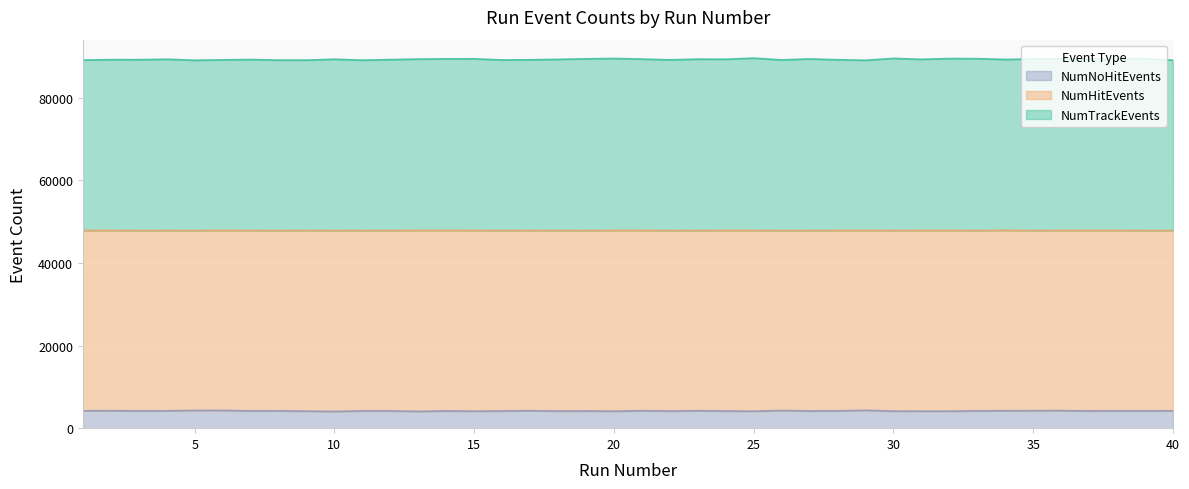

In NumTrackEvents, how many points are lower than both neighbors (excluding endpoints)?

12